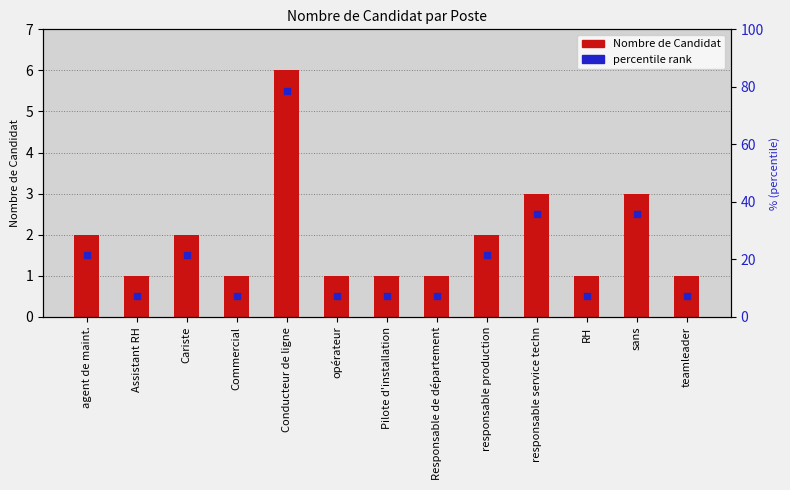

Which series contains the highest Y value?

Nombre de Candidat